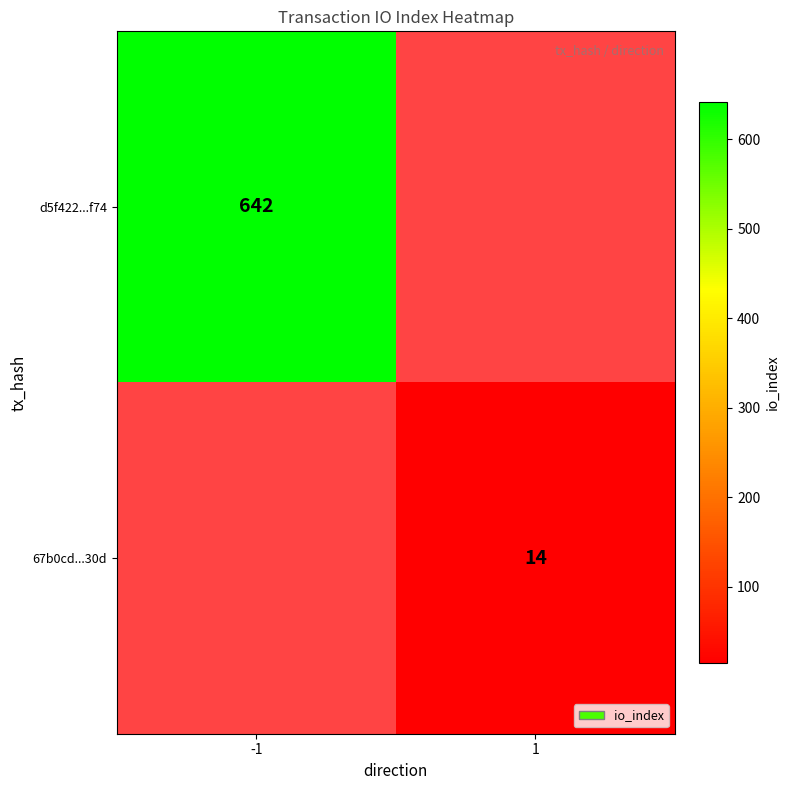

The value of 67b0cd...30d at 1 is 14. True or false?

True